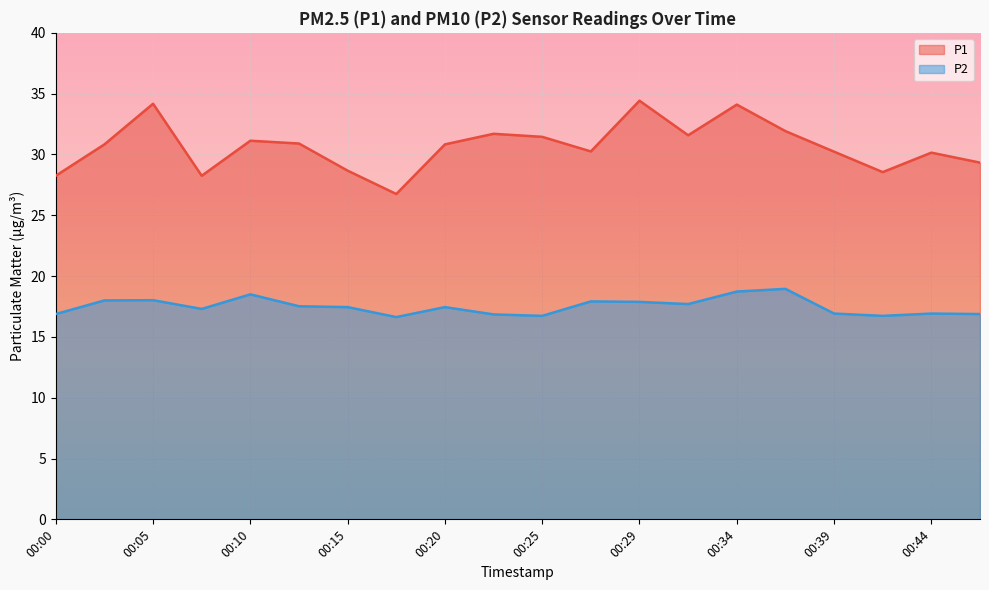

What is the difference between the highest and lowest values at 00:10?

12.6